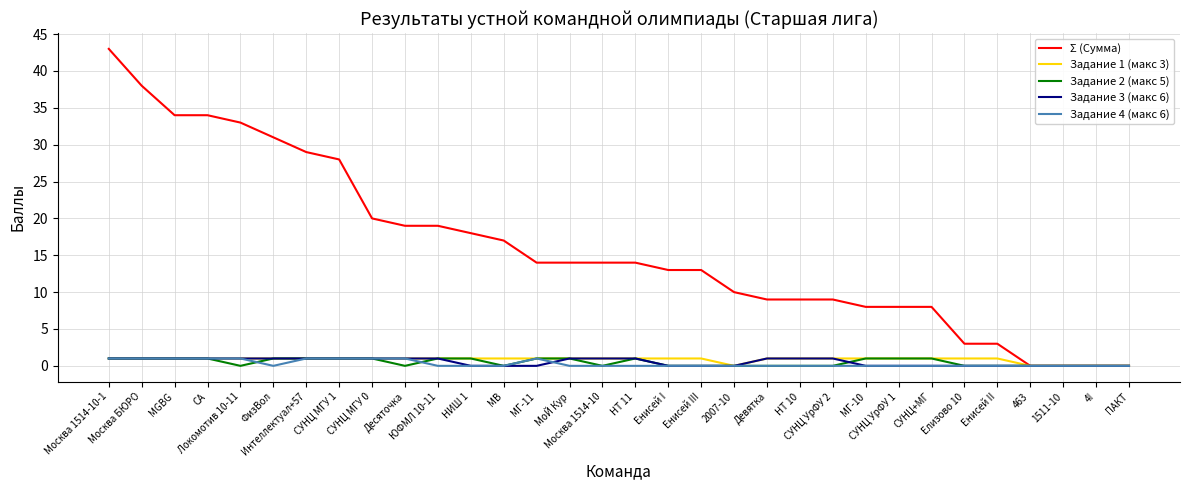

Which series has the largest total across all categories?

Σ (Сумма)